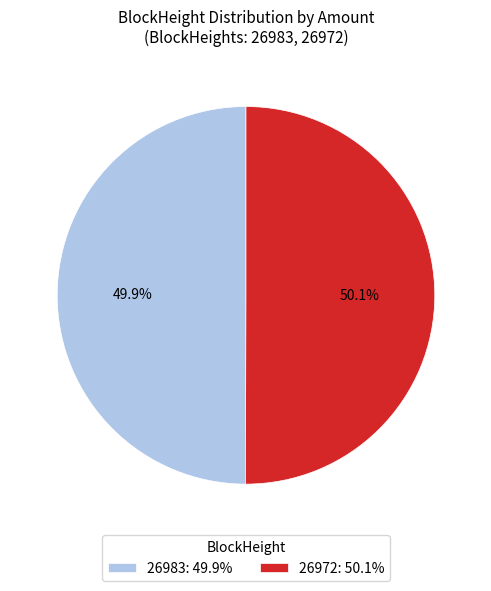

To the nearest percent, what is the difference between the 26972 and 26983 slice percentages?

0%